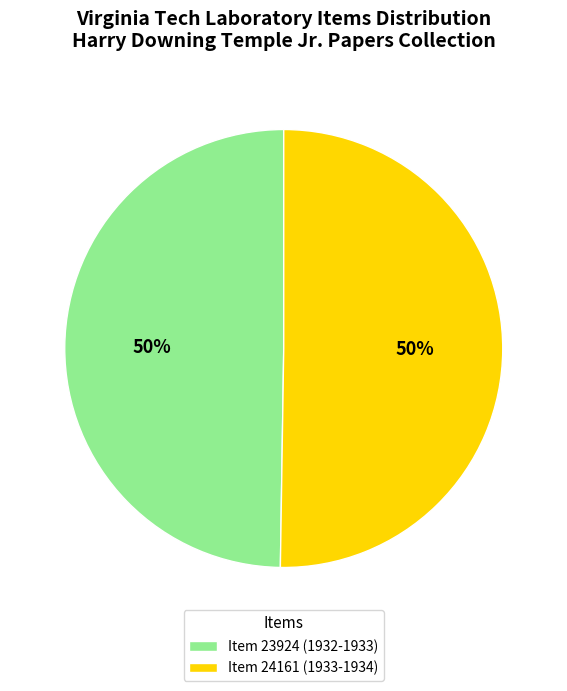

The Item 24161 slice represents 50% of the pie. True or false?

True